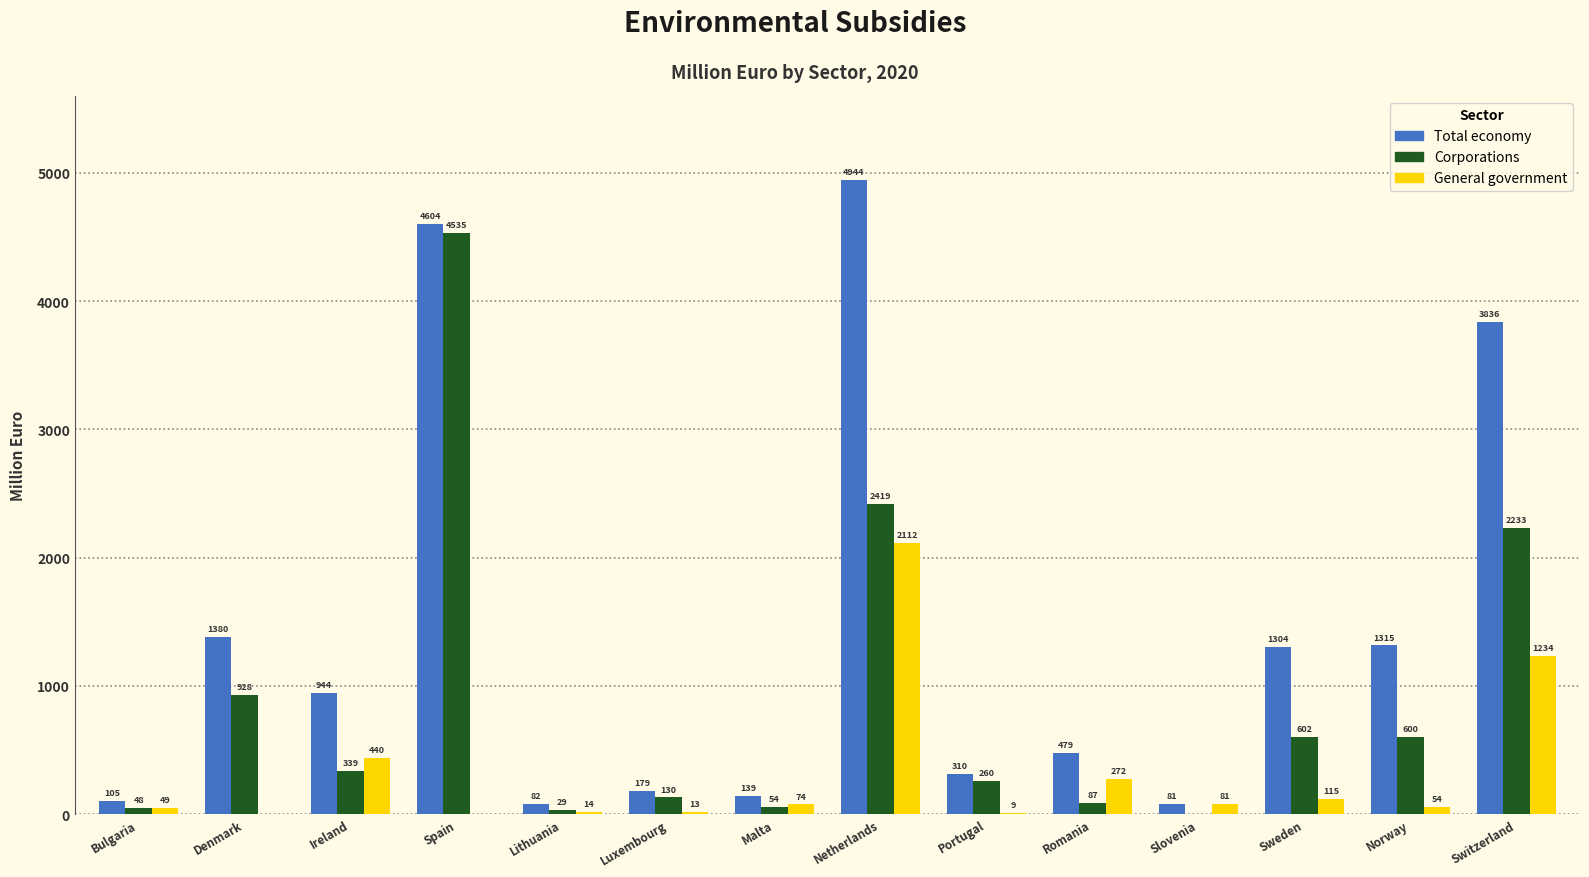

Where is Corporations nearest to the value 2267?

Switzerland